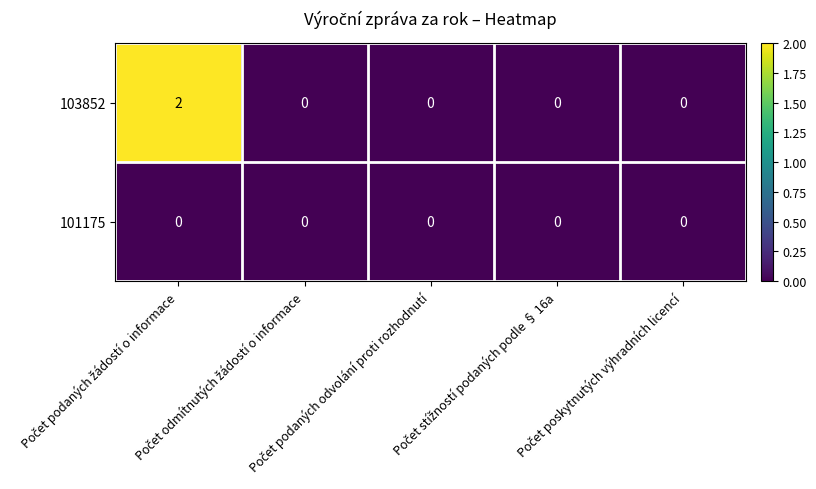

Which series has the widest spread of values?

103852